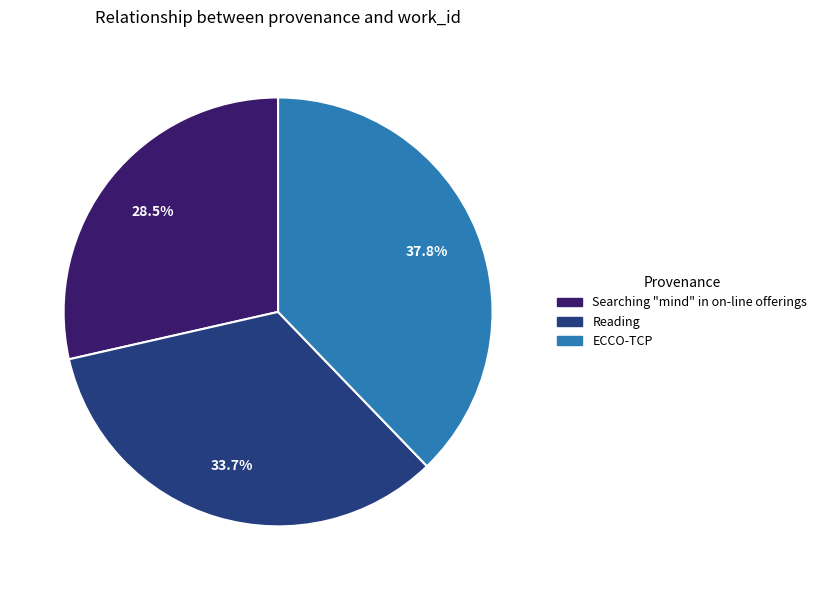

To the nearest percent, what portion does Reading represent?

34%